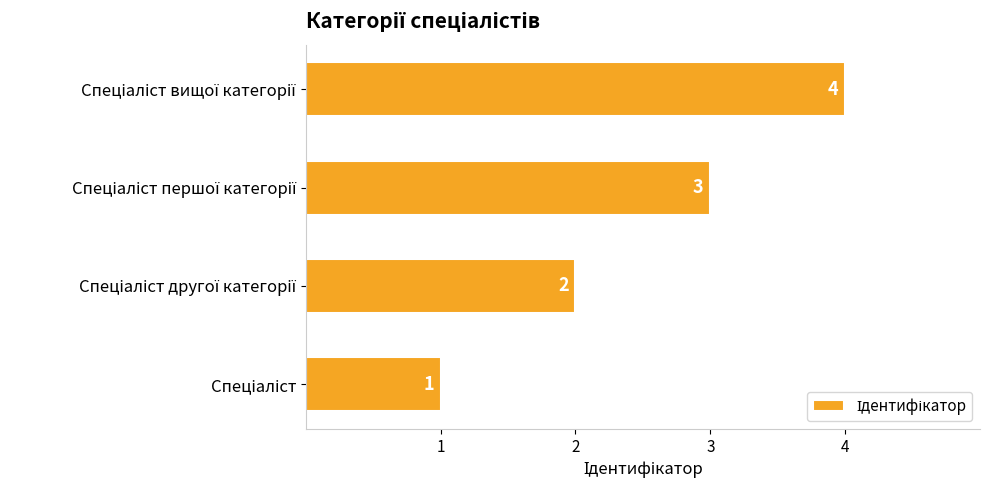

How many values are between 2 and 4?

3